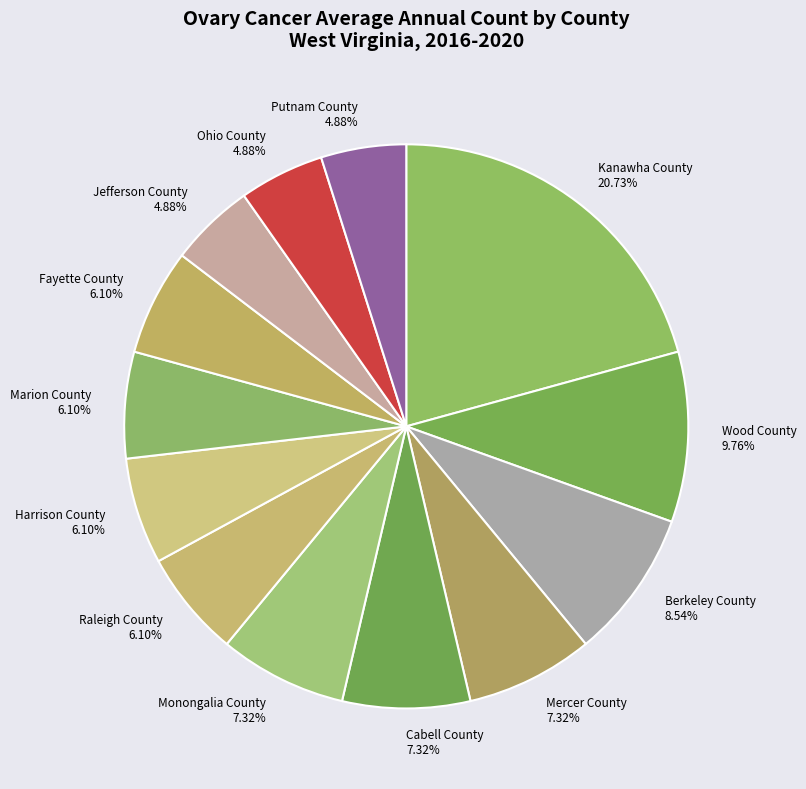

To the nearest percent, what is the difference between the largest and smallest slice percentages?

16%